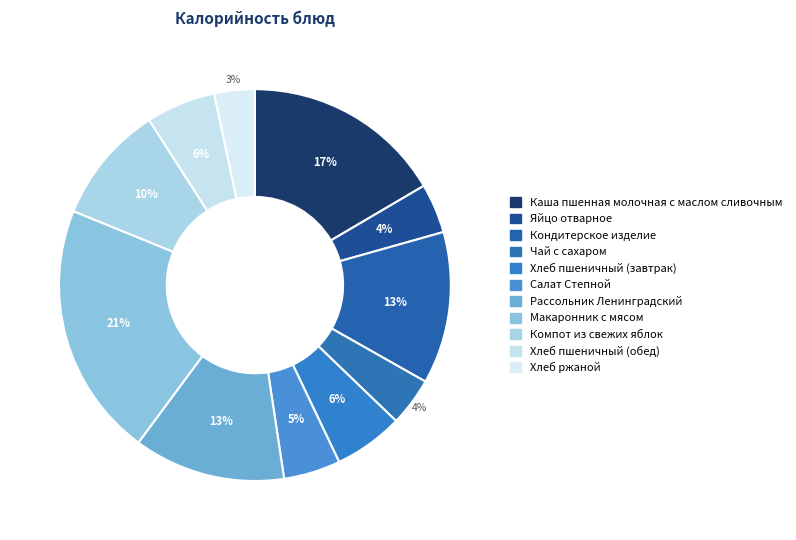

Is it true that Салат Степной is 13% of the pie?

False